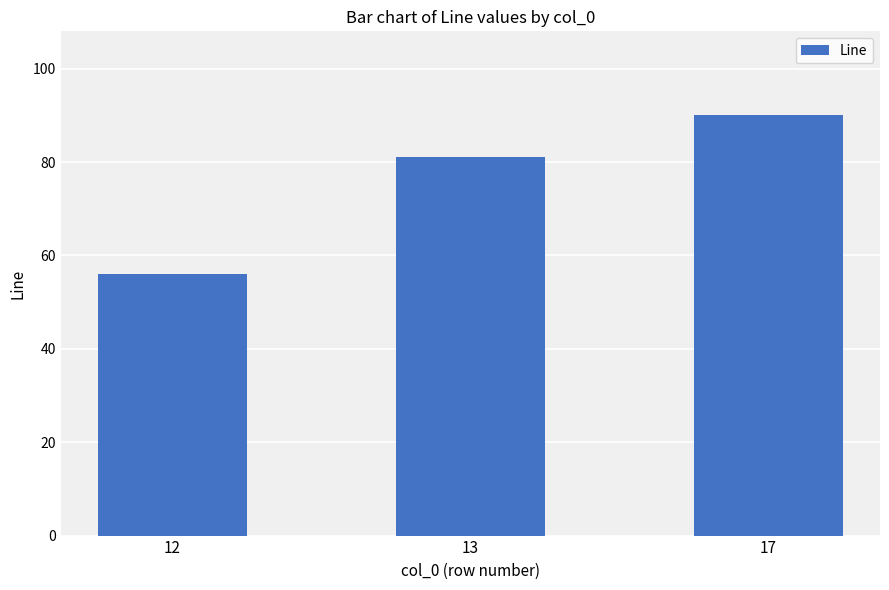

The value at 12 is 56. True or false?

True